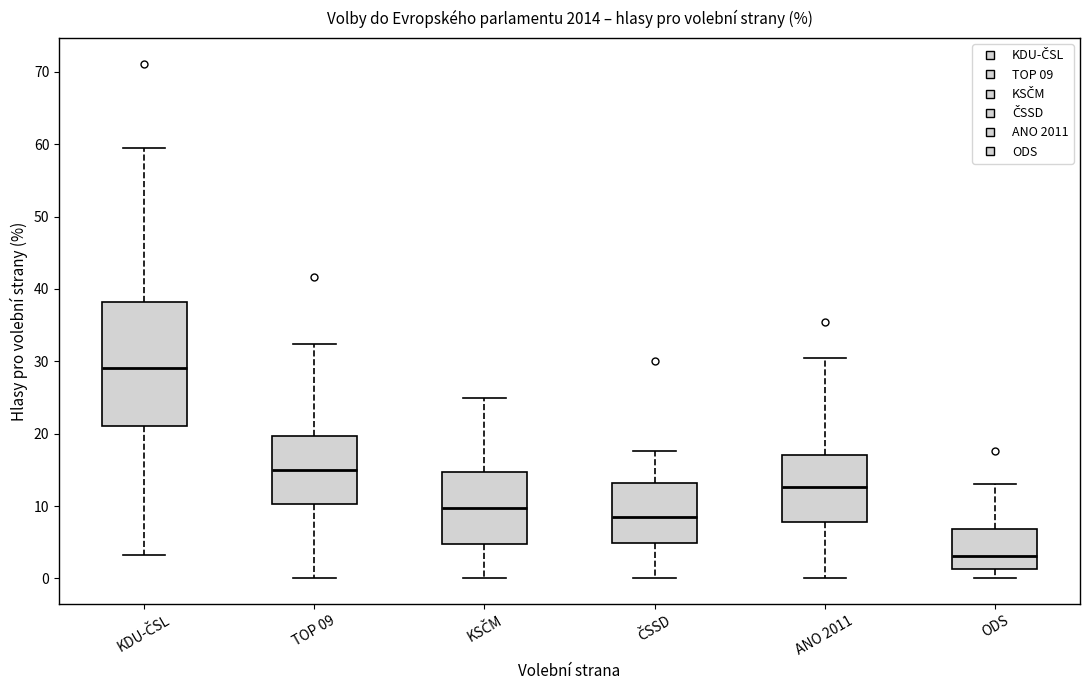

Reading left to right, transcribe this box plot: for each box, give where its median line is, the range the box spans, and where its two whiskers end, as read against the y-axis. The values are not printed on the chart, so give them approximately, as read against the axis.

KDU-ČSL: median 29, box 21 to 38, whiskers 3 to 60
TOP 09: median 15, box 10 to 20, whiskers 0 to 32
KSČM: median 10, box 5 to 15, whiskers 0 to 25
ČSSD: median 8, box 5 to 13, whiskers 0 to 18
ANO 2011: median 13, box 8 to 17, whiskers 0 to 30
ODS: median 3, box 1 to 7, whiskers 0 to 13